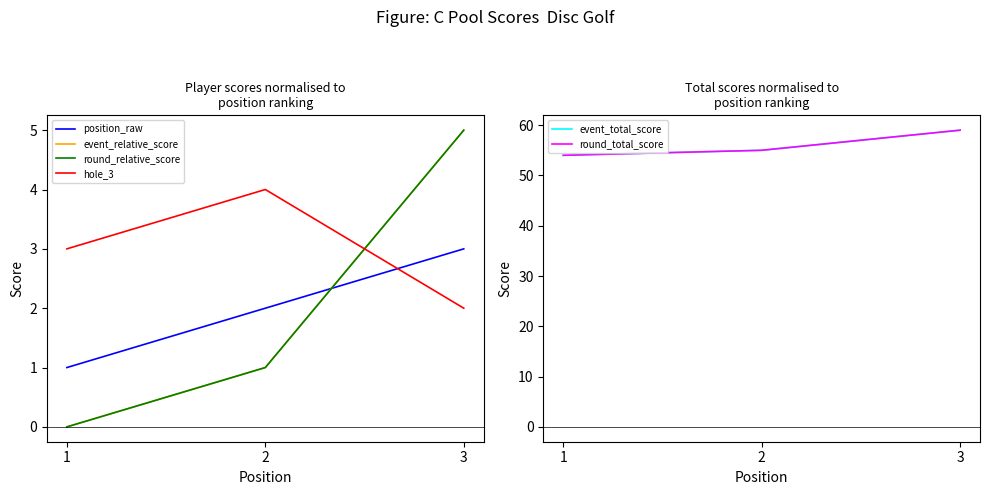

What is the average value of the round_relative_score series?

2